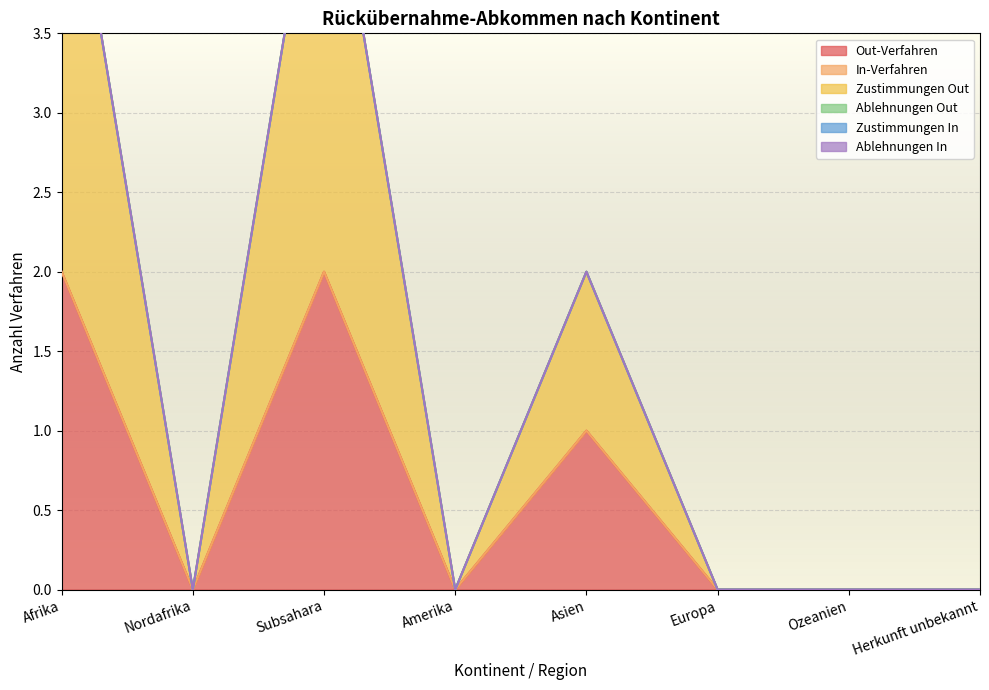

True or false: Zustimmungen Out and Zustimmungen In intersect in this chart.

False